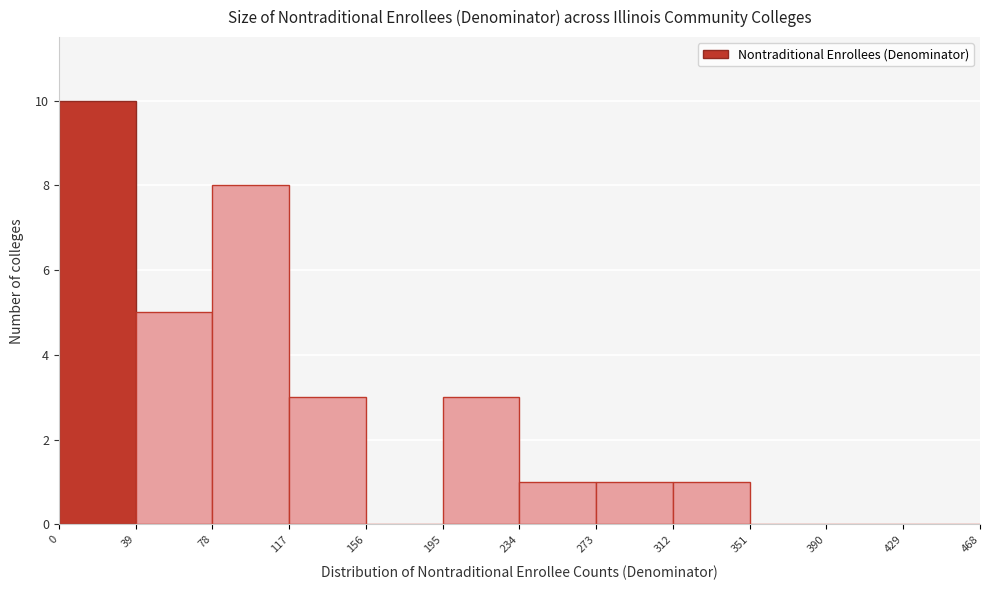

Reading left to right, transcribe this chart: for each bar, give the range it covers on the x-axis and its height. The values are not printed on the chart, so give them approximately, as read against the axis.

0 to 39: 10
39 to 78: 5
78 to 117: 8
117 to 156: 3
156 to 195: 0
195 to 234: 3
234 to 273: 1
273 to 312: 1
312 to 351: 1
351 to 390: 0
390 to 429: 0
429 to 468: 0